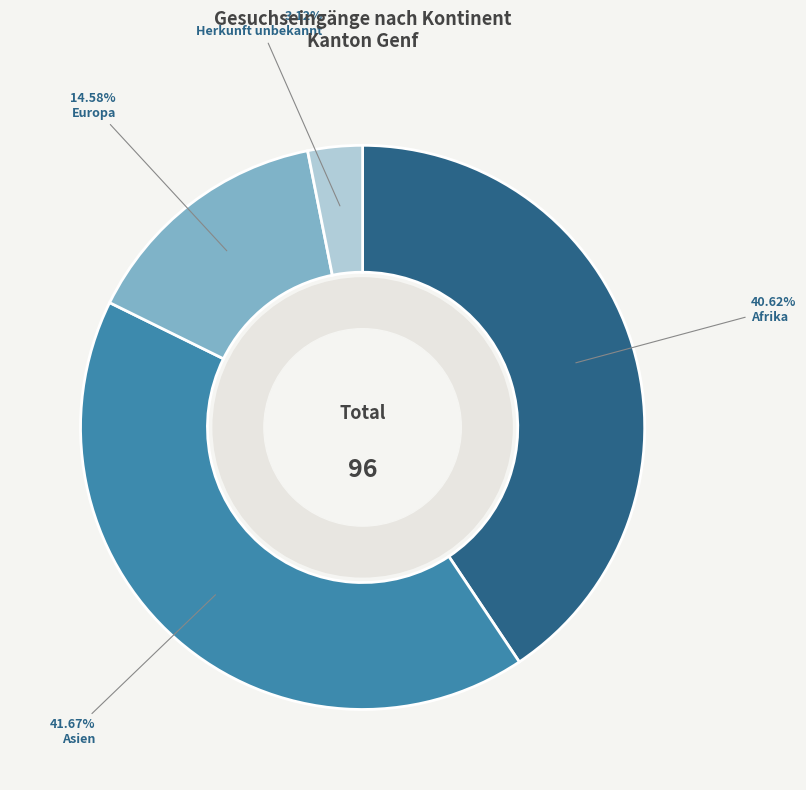

Count the number of slices in the pie.

4